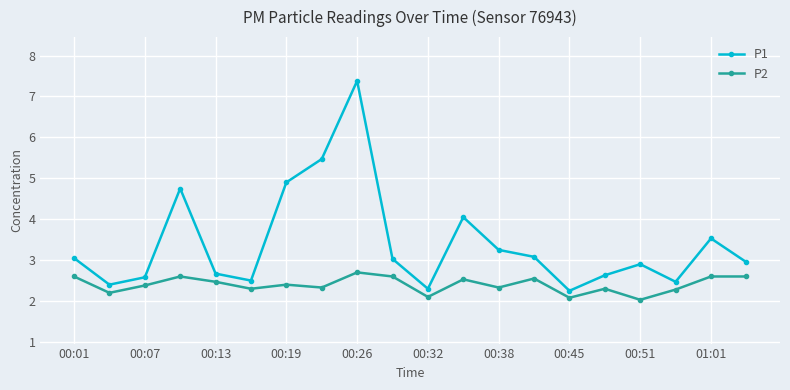

True or false: P1 has more than 2 points higher than both neighbors.

True